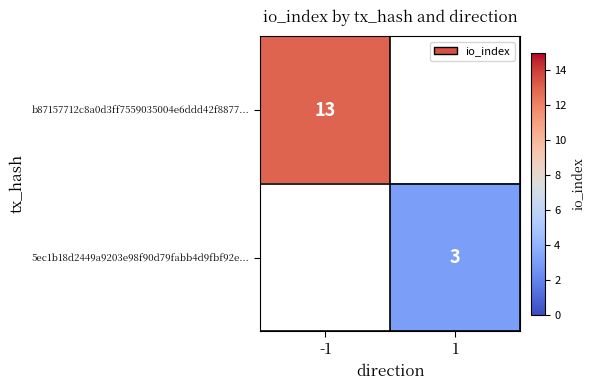

At which category is the sum across all series the highest?

-1